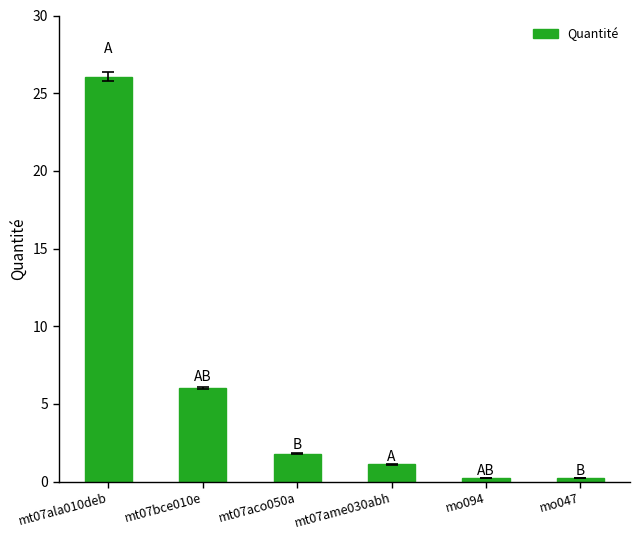

Between mt07bce010e and mt07ame030abh, which is larger?

mt07bce010e